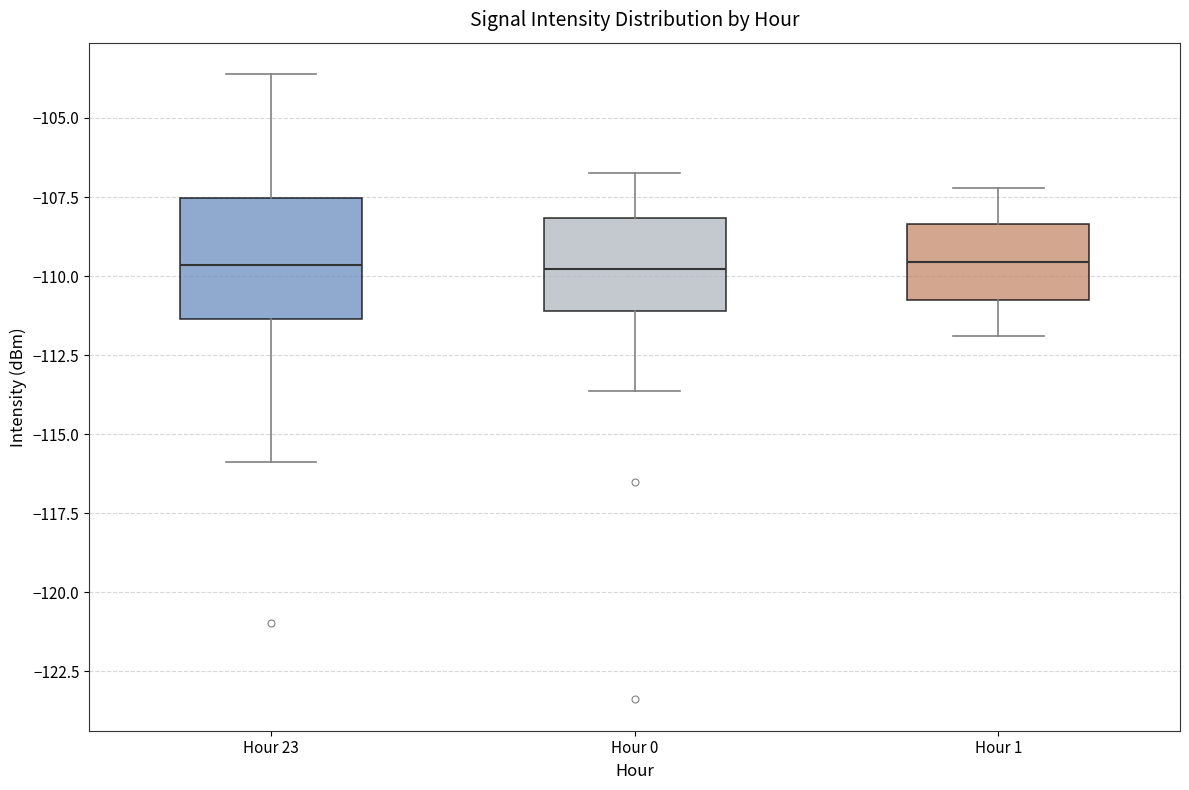

Reading left to right, read every box against the y-axis: the position of its median line, the range the box covers, and the ends of its whiskers. The values are not printed on the chart, so give them approximately, as read against the axis.

Hour 23: median -109.5, box -111.5 to -107.5, whiskers -116.0 to -103.5
Hour 0: median -110.0, box -111.0 to -108.0, whiskers -113.5 to -106.5
Hour 1: median -109.5, box -110.5 to -108.5, whiskers -112.0 to -107.0